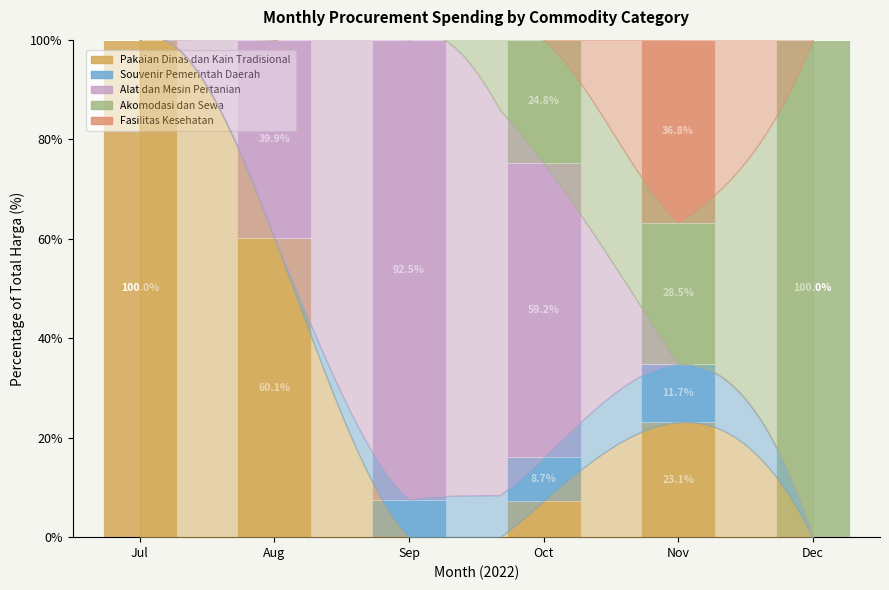

The value of Fasilitas Kesehatan at Aug is 16.4. True or false?

False